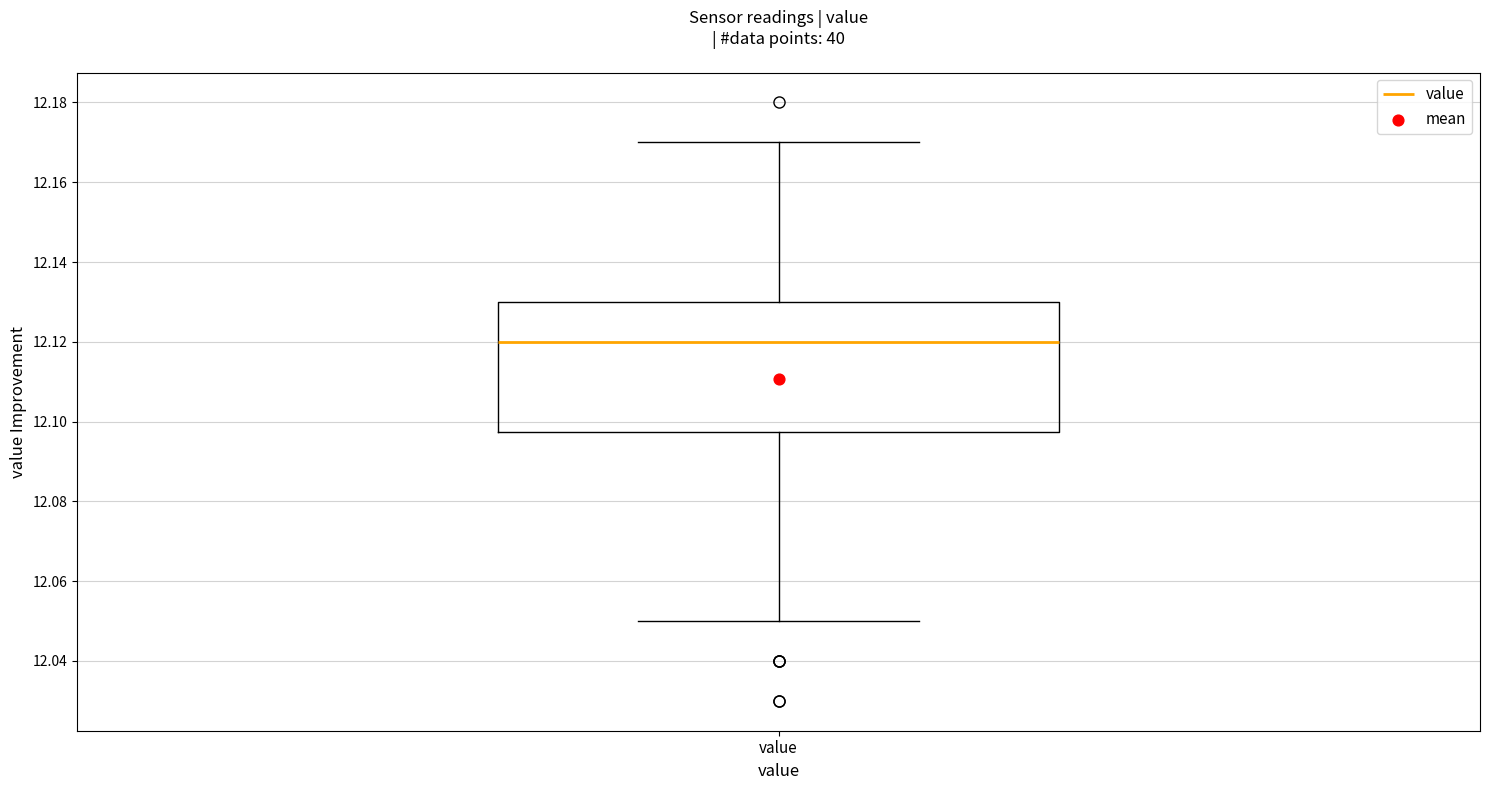

Where does the upper whisker of the box for value end on the y-axis? The values are not printed on the chart, so give them approximately, as read against the axis.

12.170